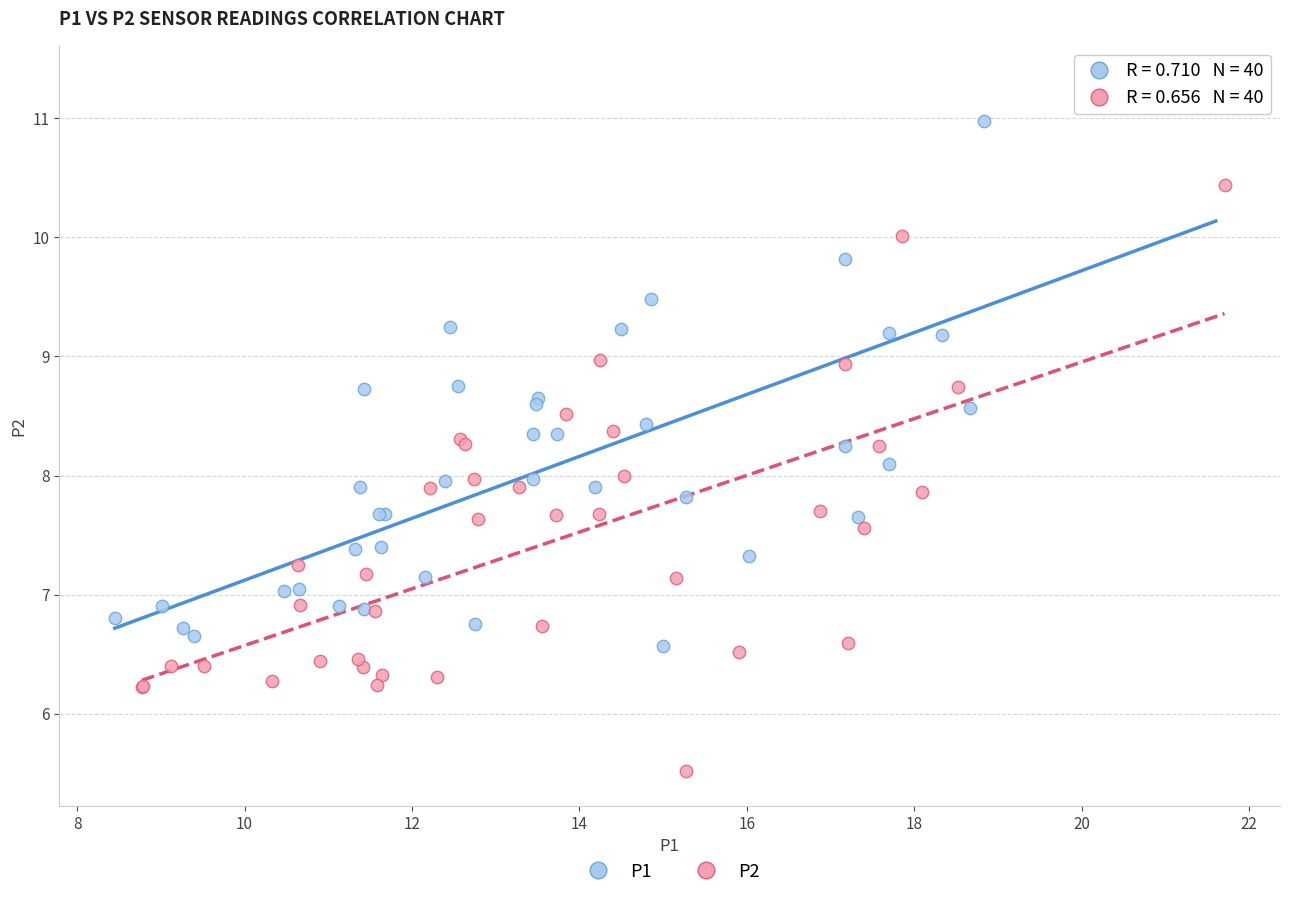

Which series reaches the maximum Y coordinate?

P1